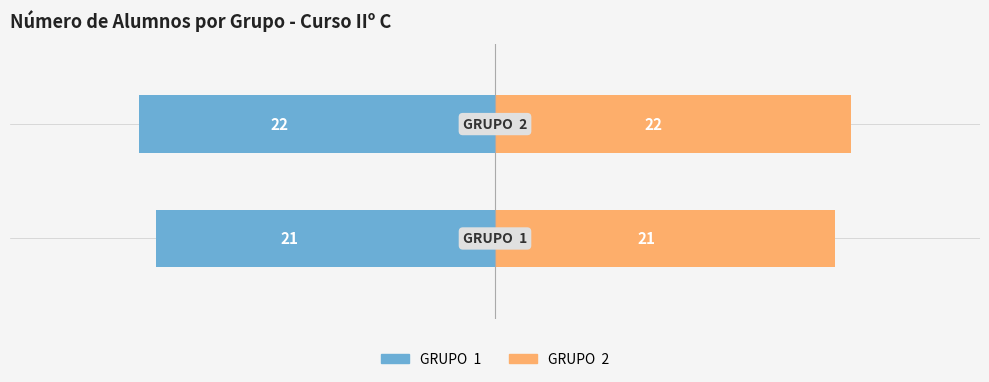

At 1, list the series in order from largest to smallest.

GRUPO  2, GRUPO  1